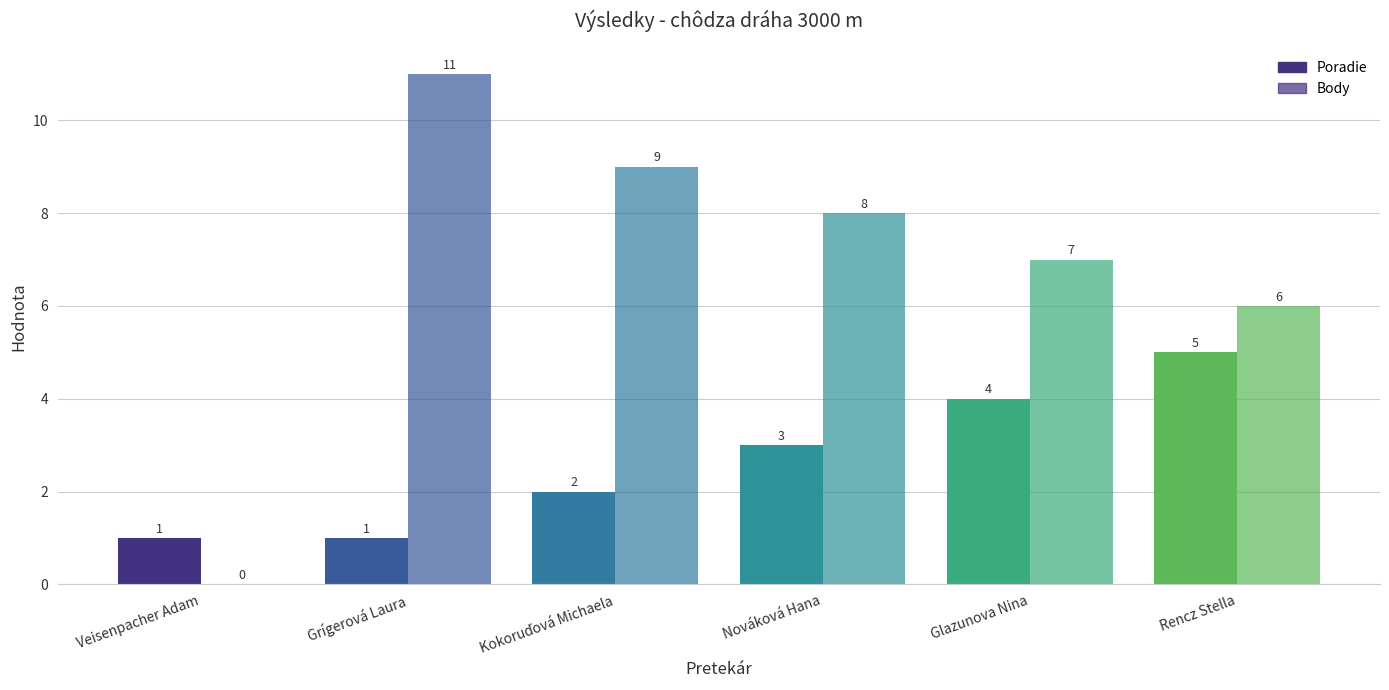

What is the maximum value for Body?

11